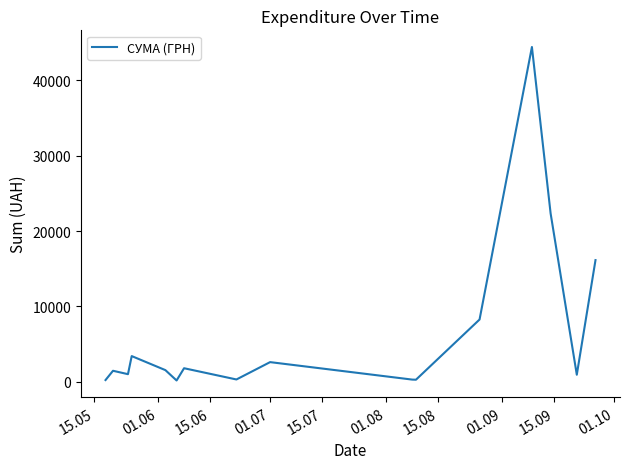

What is the difference between the maximum and minimum values?

44214.2